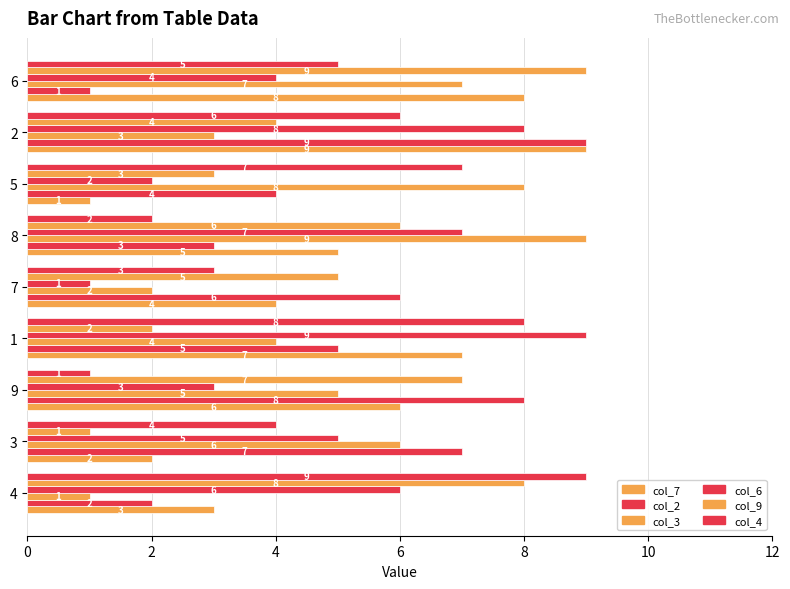

How many series are shown in this chart?

6